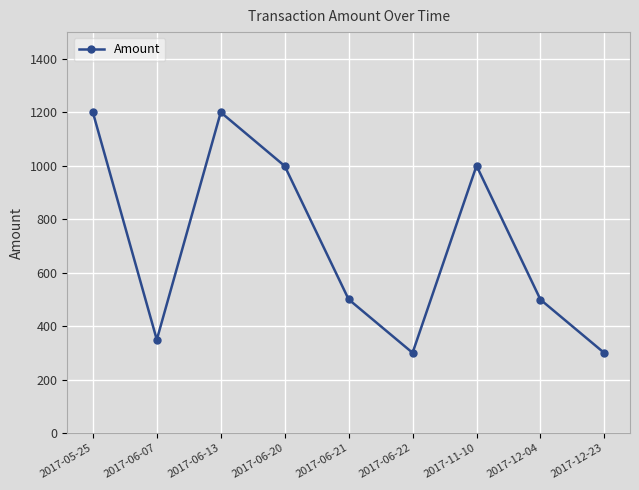

Where does the data first go above 500?

2017-05-25